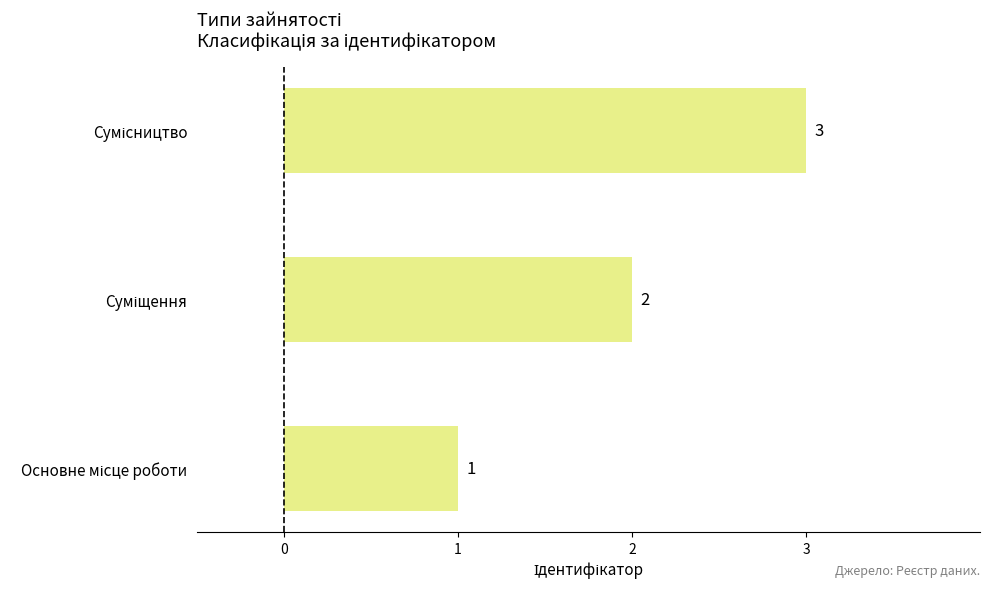

How many data points does each series have?

3